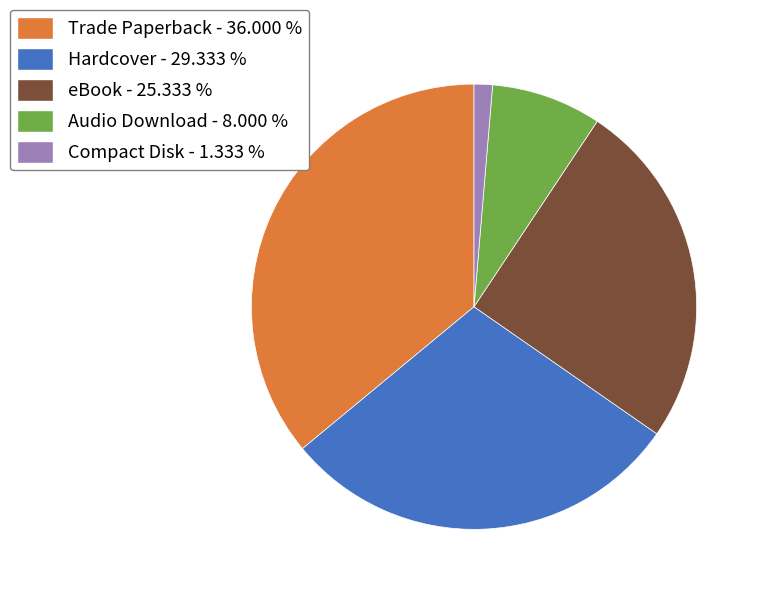

Does Hardcover represent more than half of the total?

No